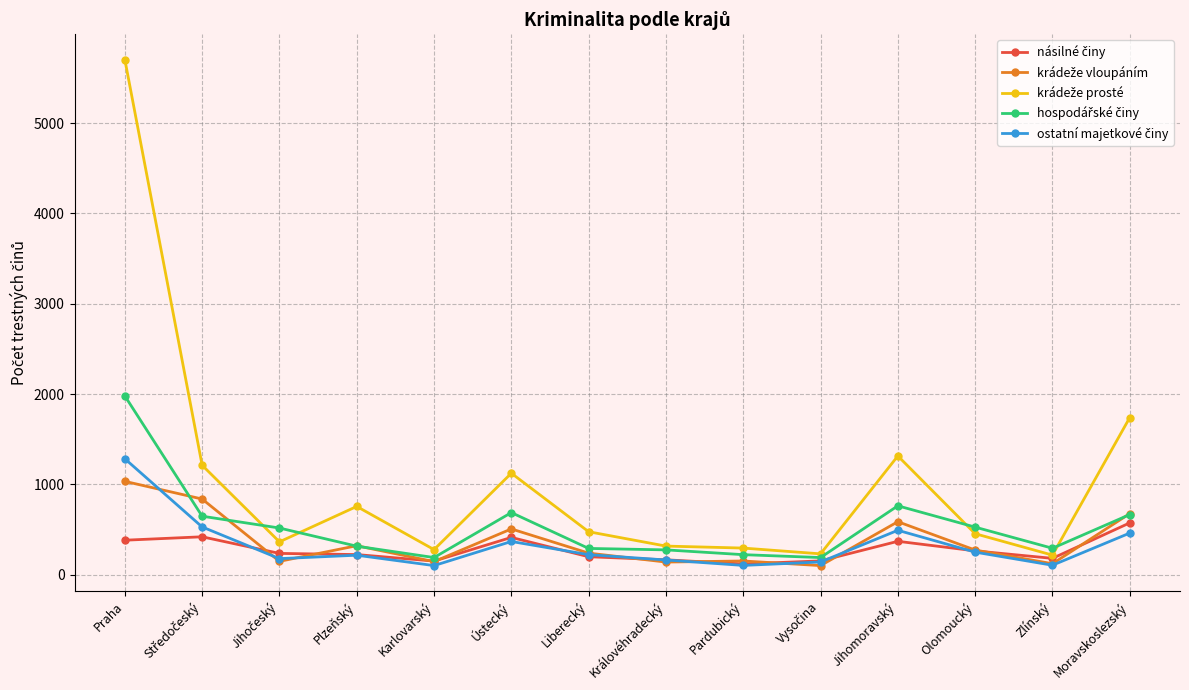

What is the label of the 5th point from the left?

Karlovarský